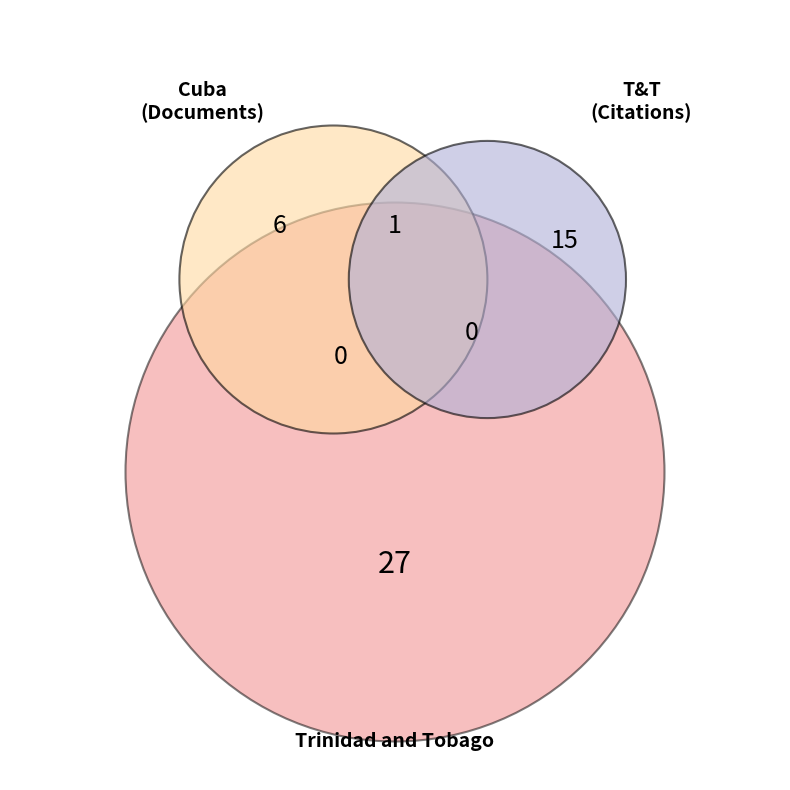

Combined, what portion of the pie is Cuba and Trinidad and Tobago?

100.0%